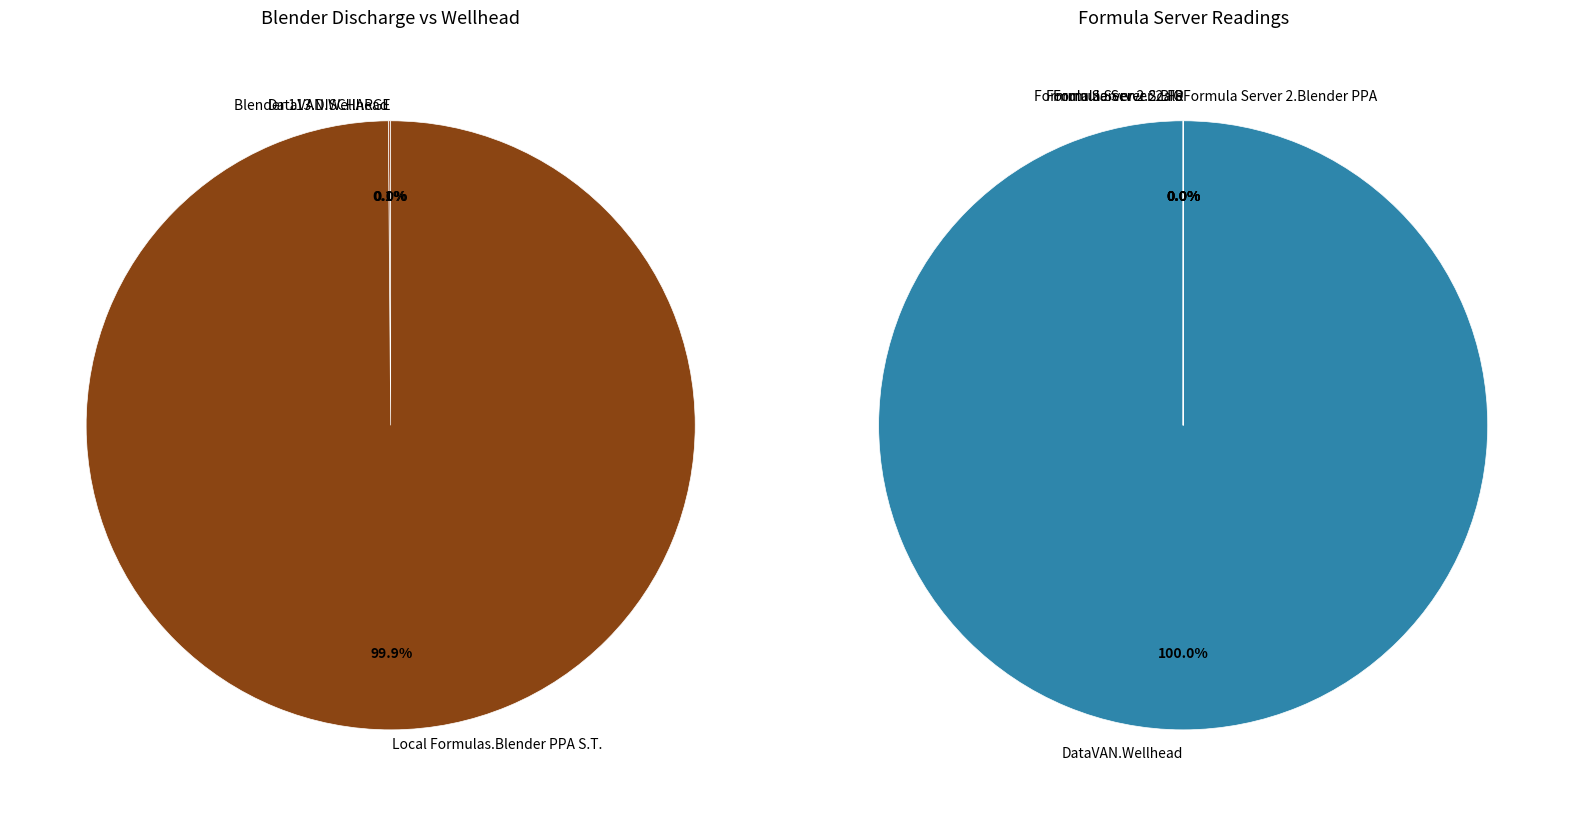

Count the number of slices in the pie.

5